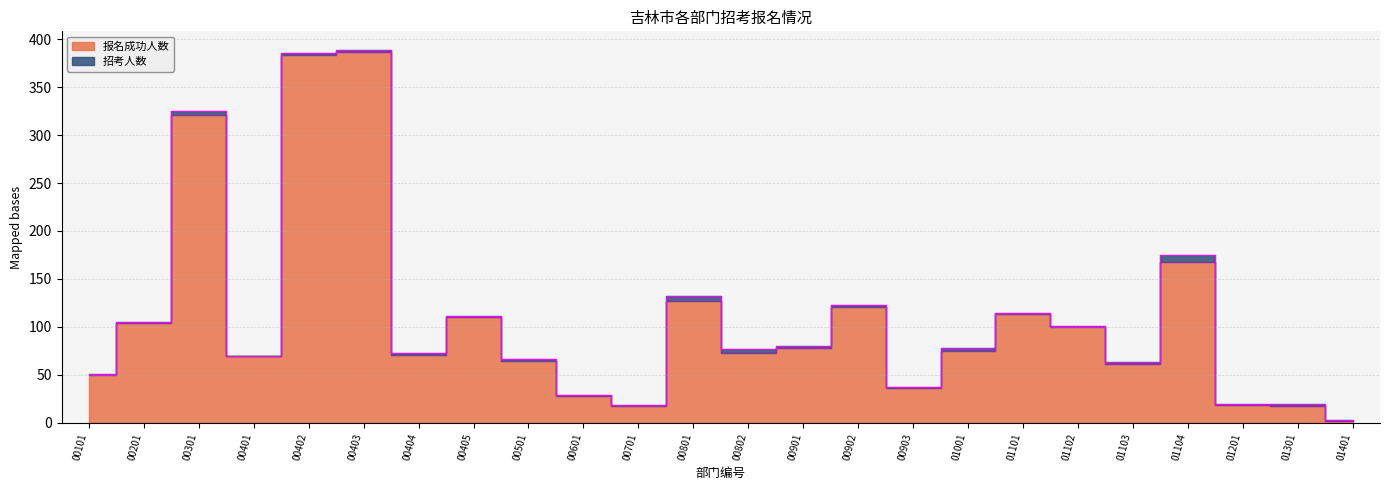

What is the sum of the values at 01104 and 01001?

243